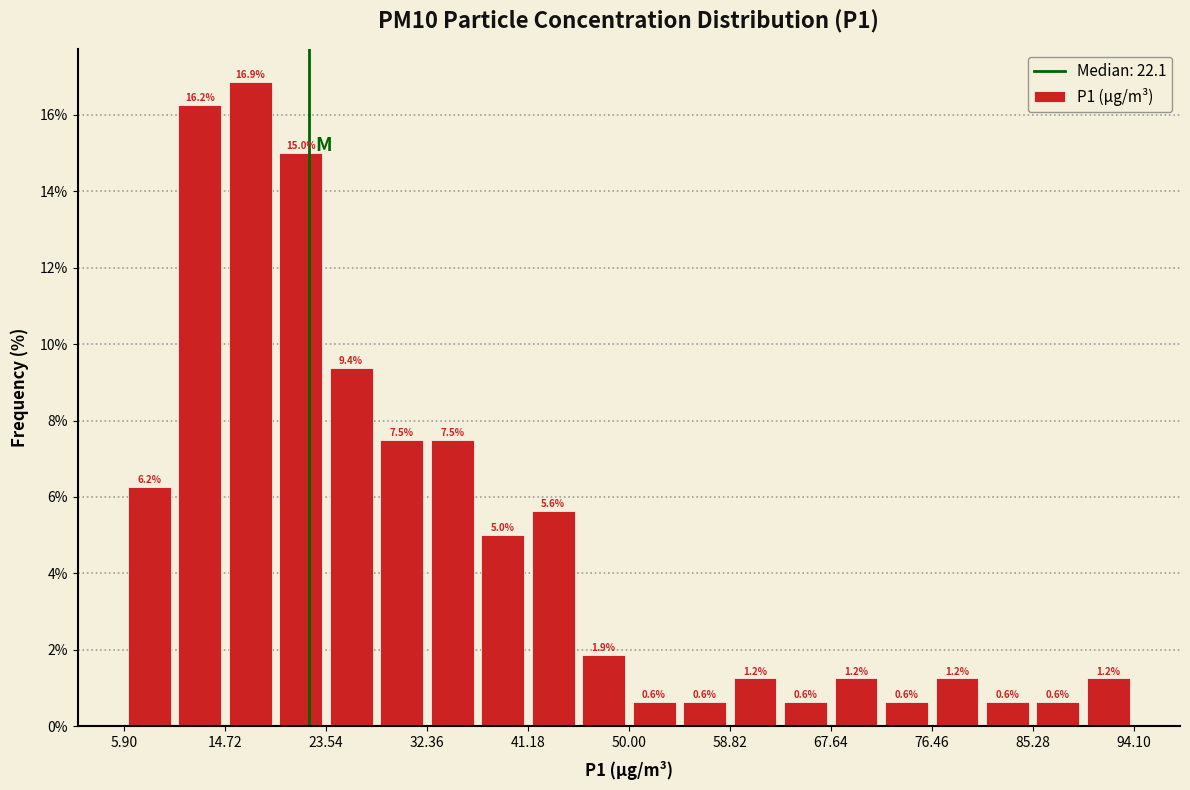

Over which range of the x-axis is the bar tallest?

15 to 19